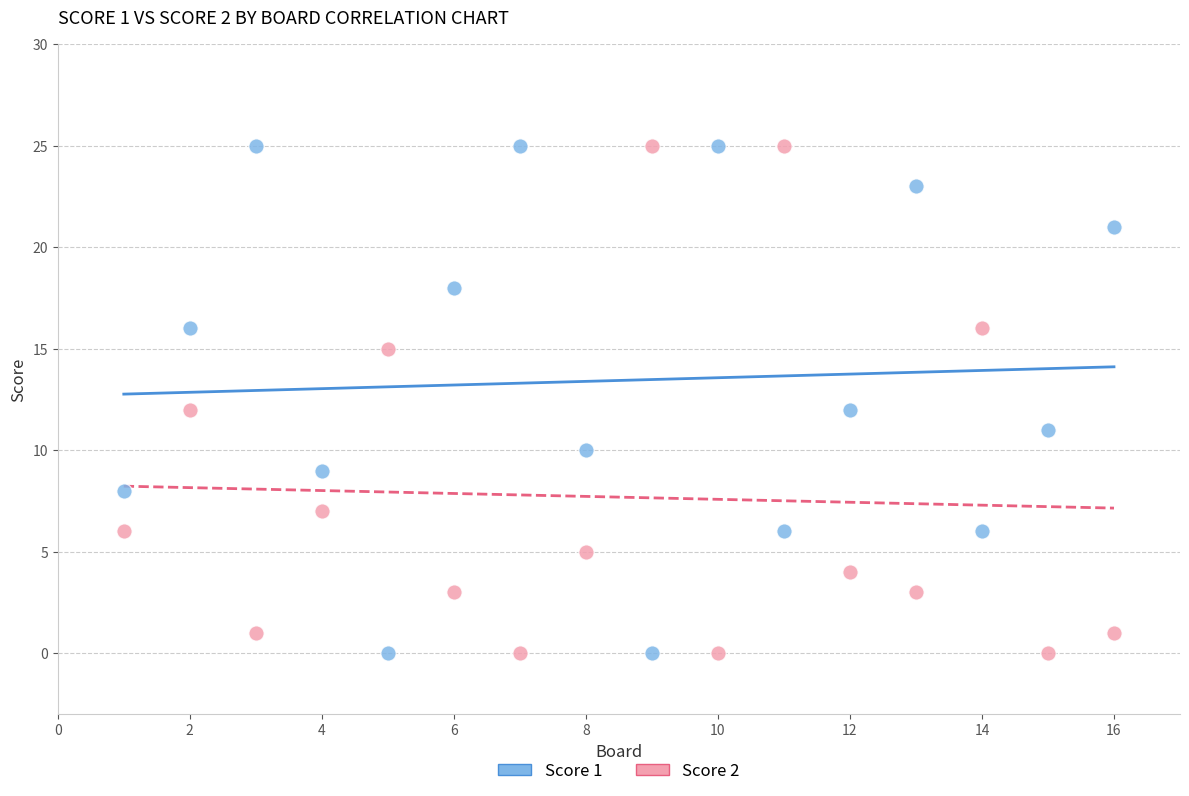

What is the X range (max minus min) for the scatter plot?

15